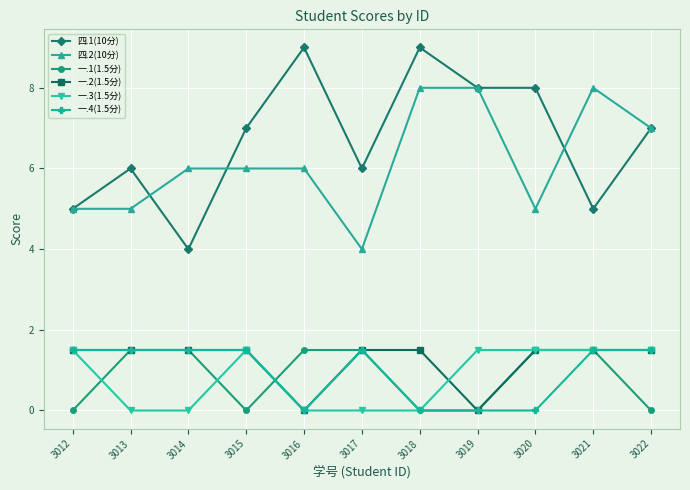

Is it true that 一.2(1.5分) equals 1.5 at 3020?

True